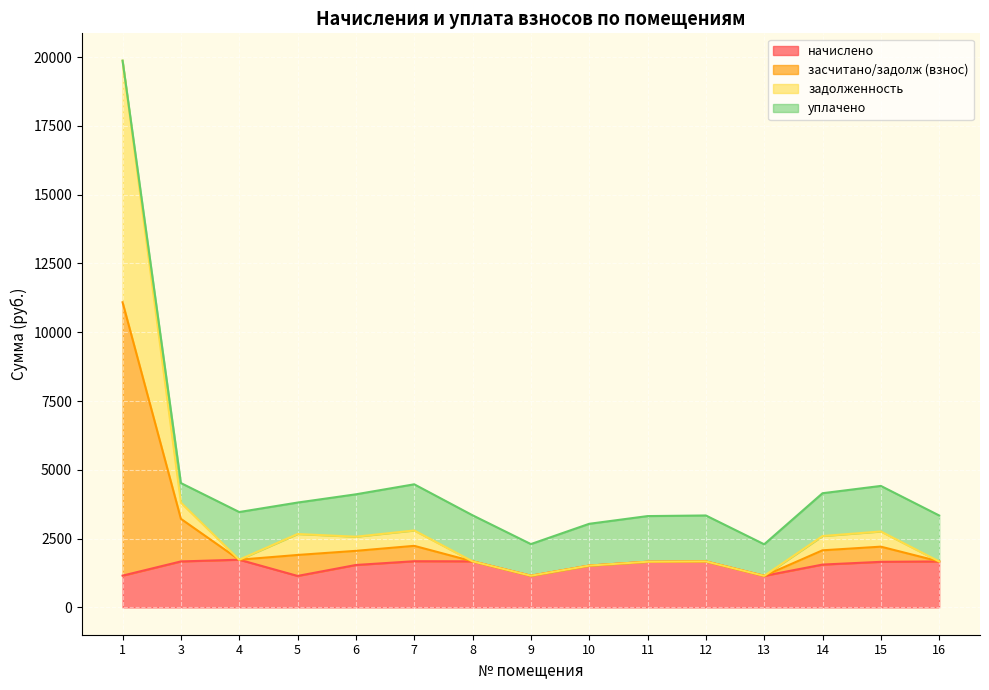

What is the total value across all series at 12?

3340.4